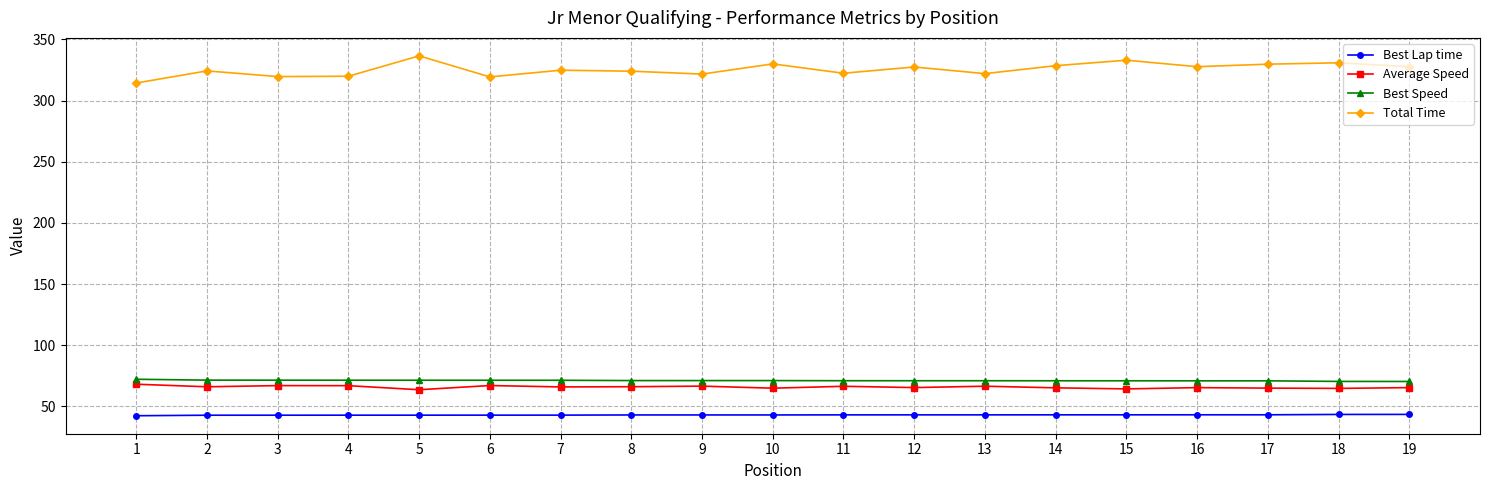

Is the value of Average Speed at 1 greater than the value of Best Speed at 9?

No